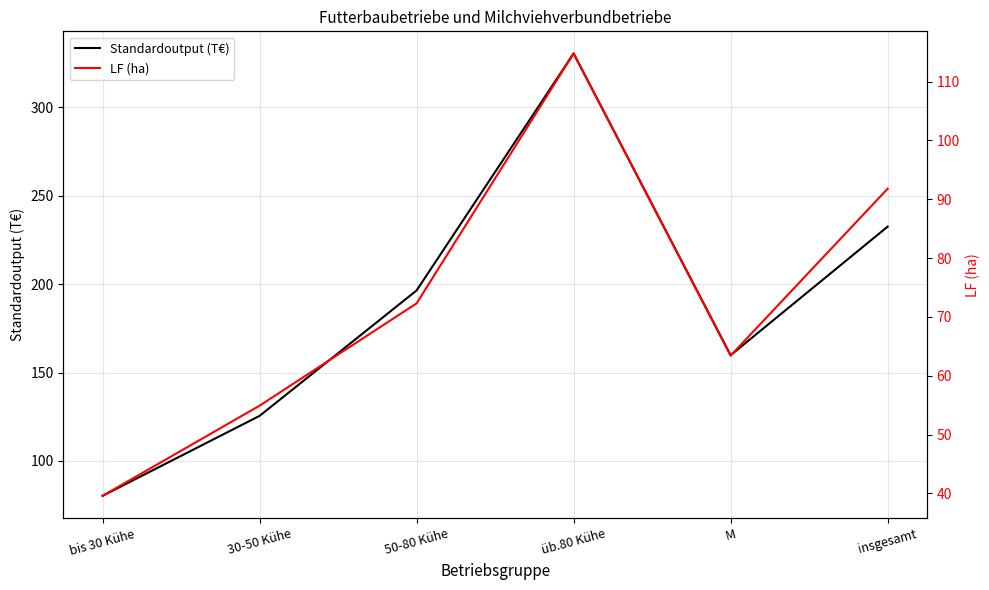

True or false: LF (ha) has a value of 114.8 at üb.80 Kühe.

True